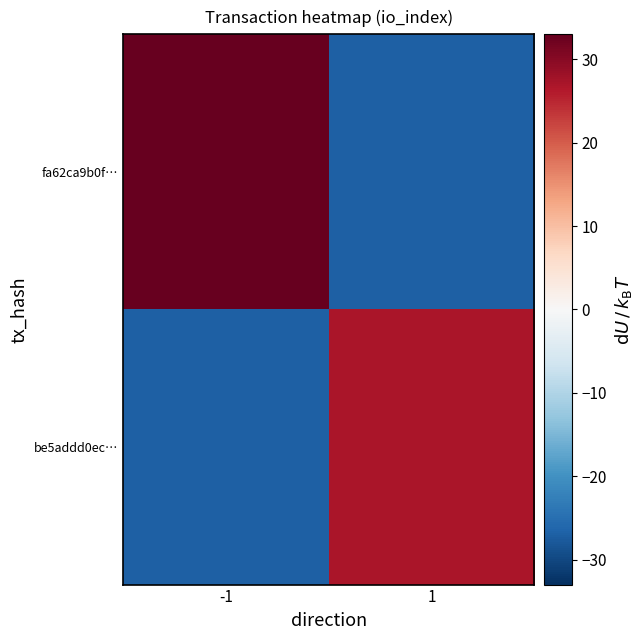

Reading left to right, extract all data points from this chart.

fa62ca9b0f…: -1=33	1=-27
be5addd0ec…: -1=-27	1=27